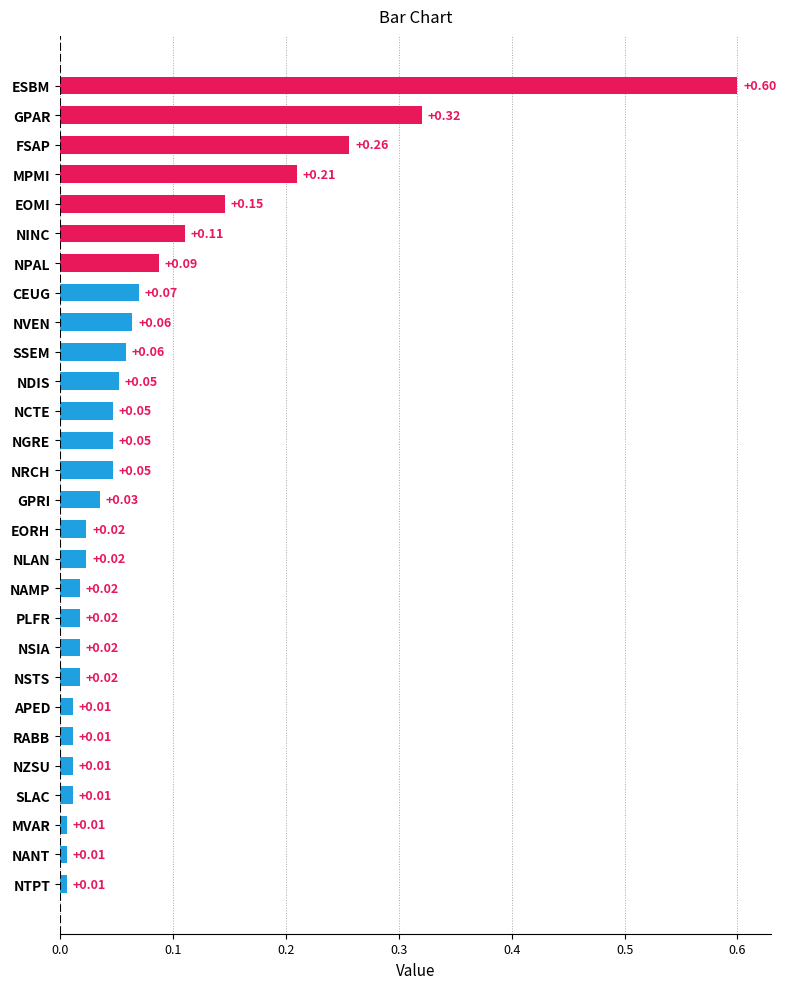

What is the label of the 4th bar from the bottom?

SLAC